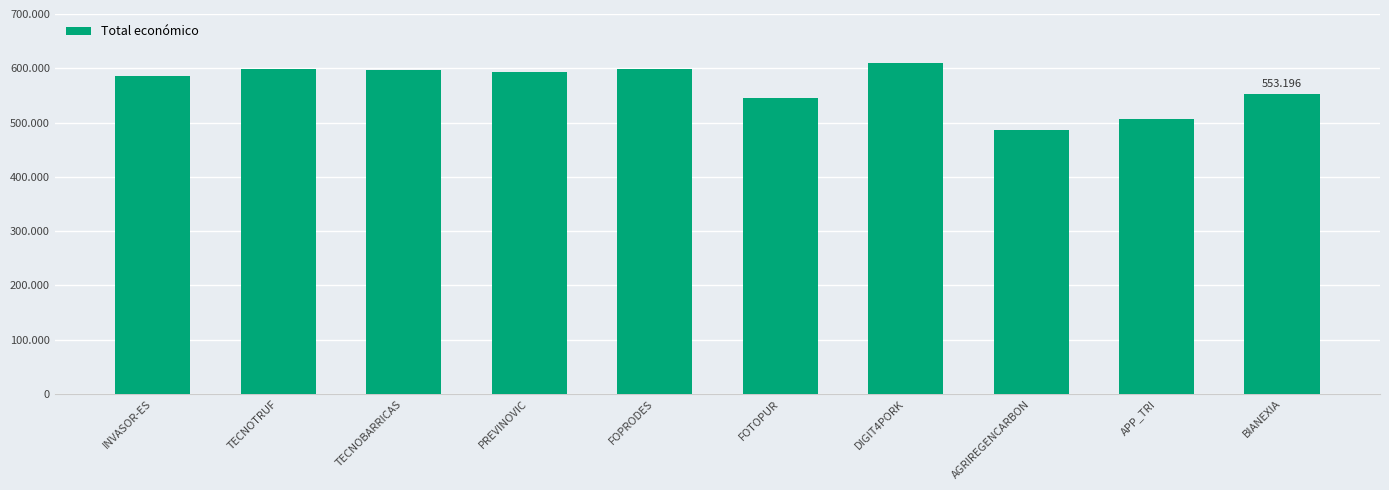

What is the label of the 8th bar from the right?

TECNOBARRICAS